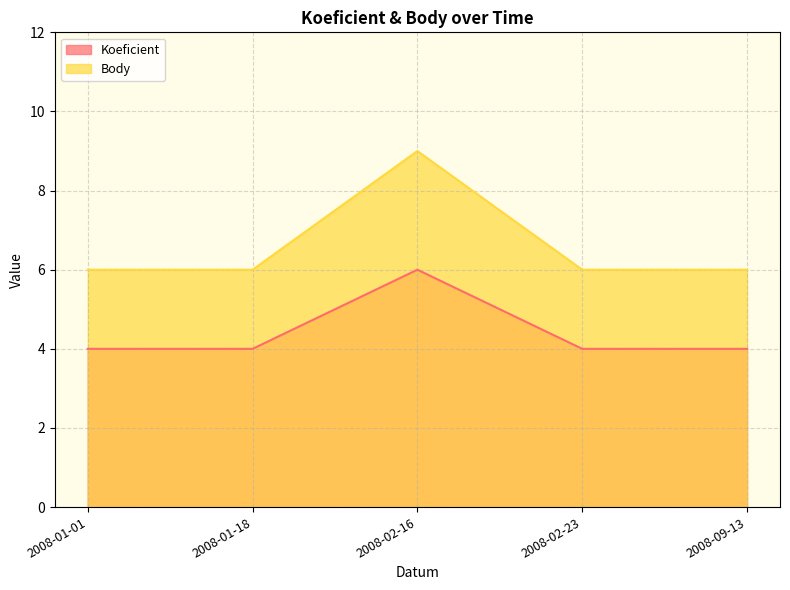

Between 2008-02-16 and 2008-02-23, which is larger?

2008-02-16